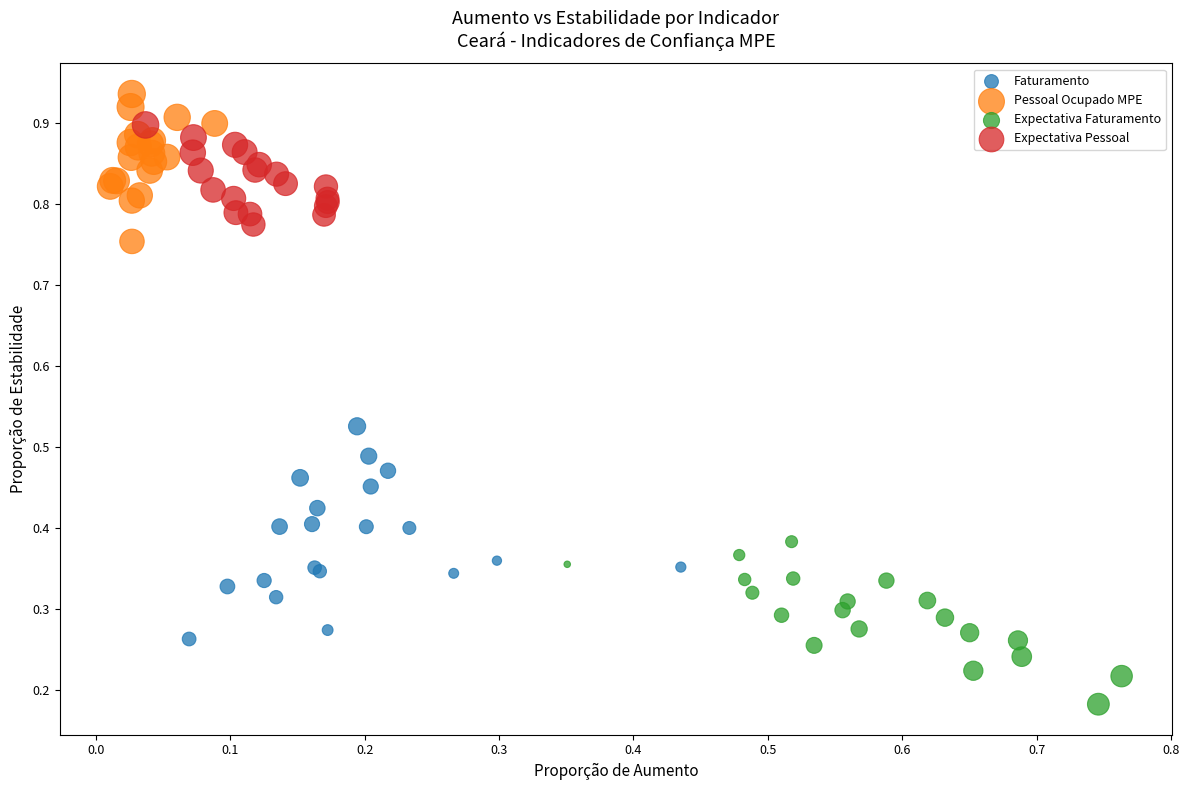

Which series contains the highest Y value?

Pessoal Ocupado MPE